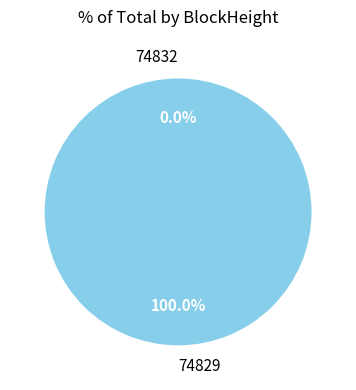

Count the number of slices in the pie.

2